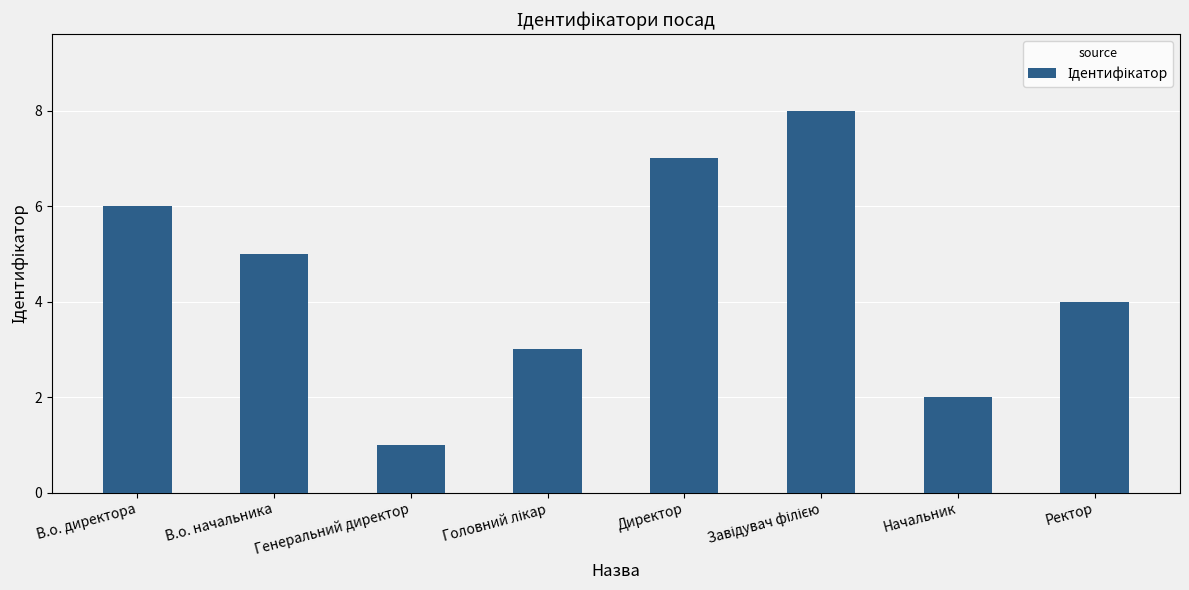

What is the sum of all values?

36